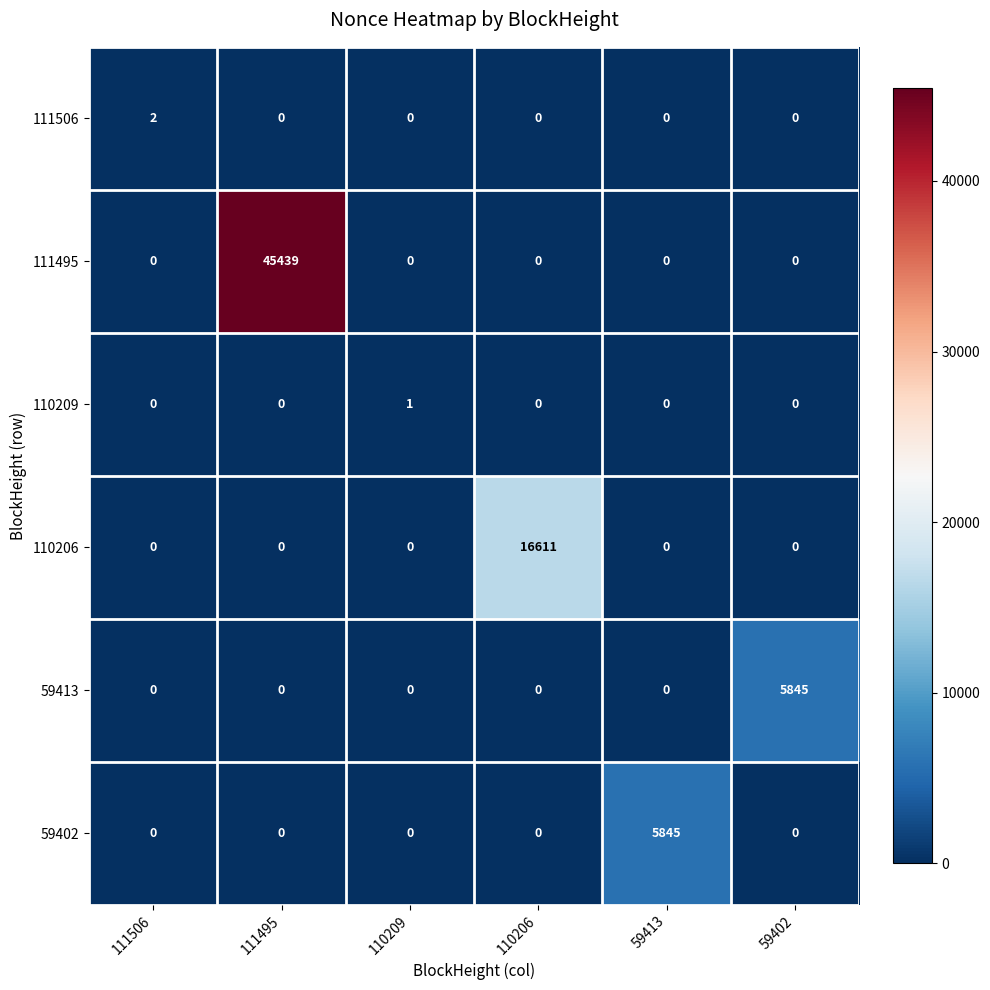

Which series has the largest total across all categories?

111495